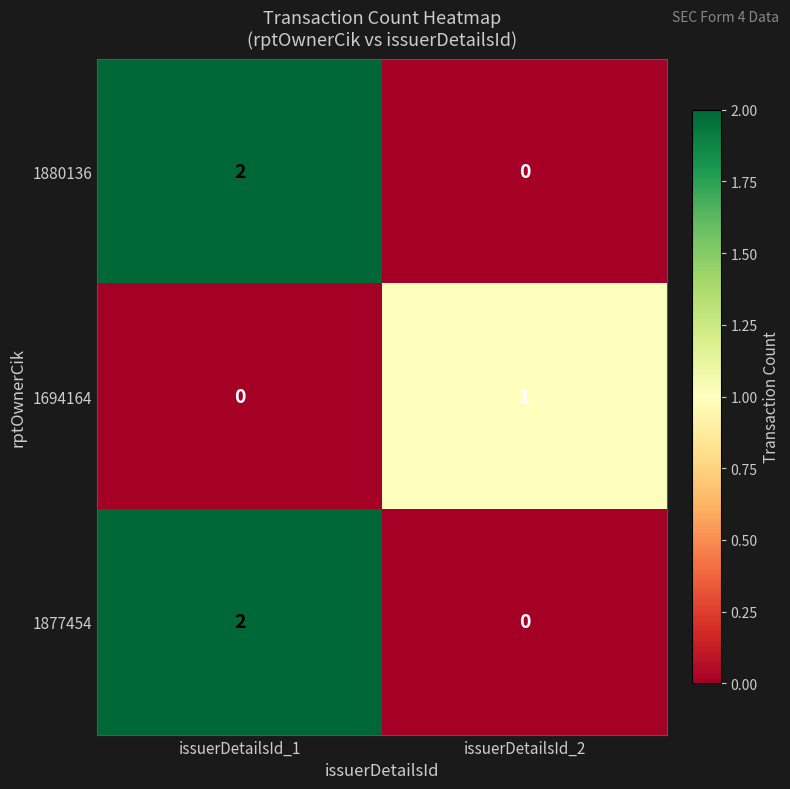

Rank the categories by 1694164 value from highest to lowest.

issuerDetailsId_2, issuerDetailsId_1